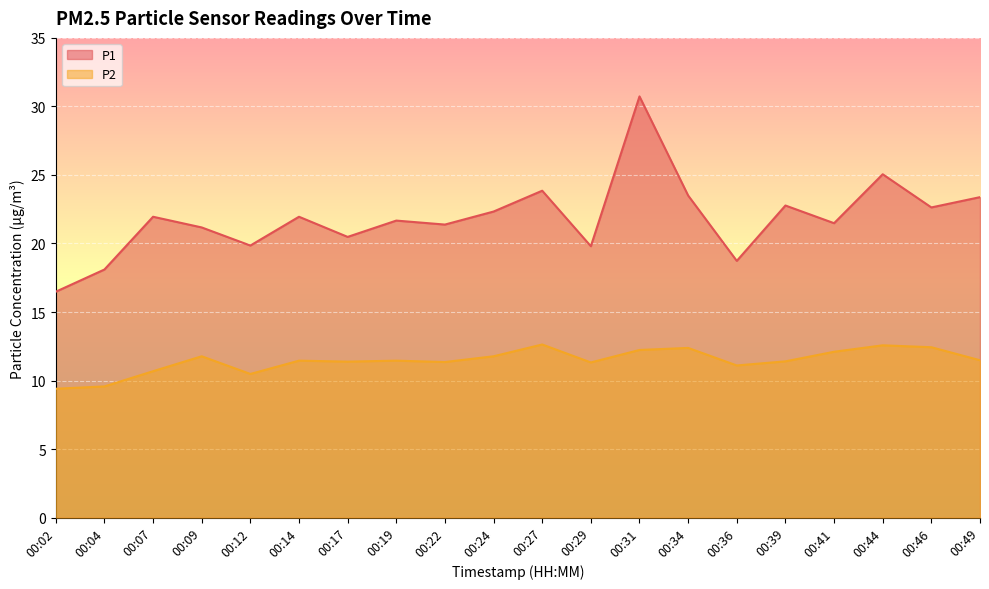

What is the minimum value for P1?

16.5